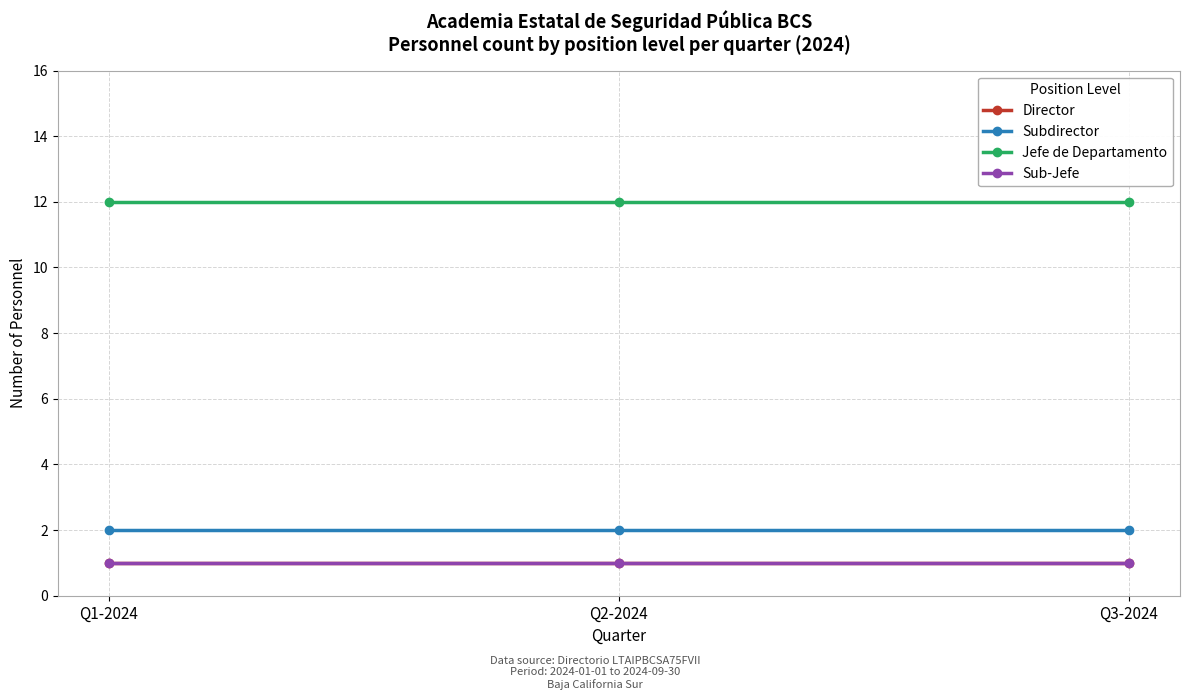

Which series changed the most between Q2-2024 and Q3-2024?

Director